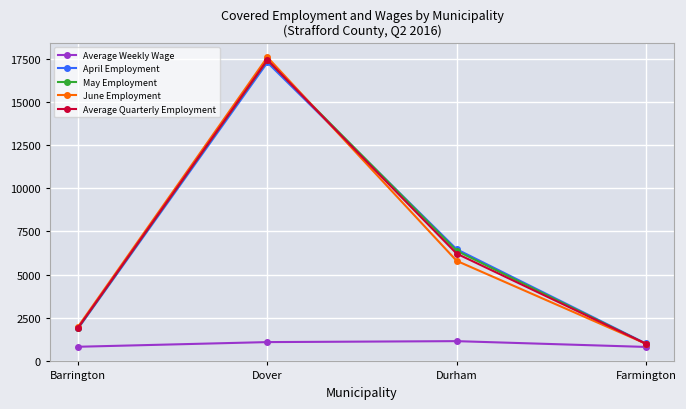

At which category is the sum across all series the highest?

Dover